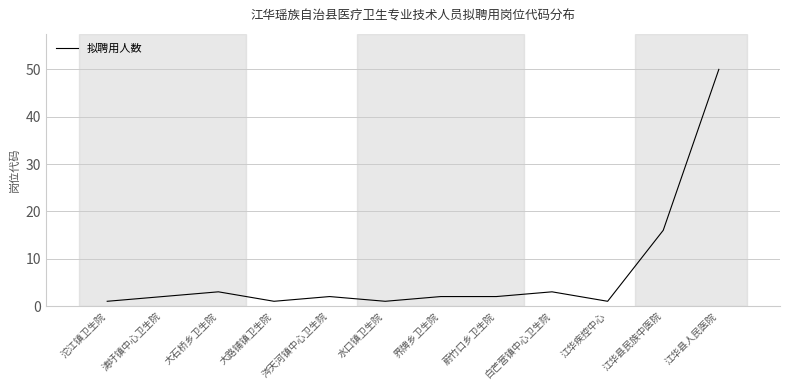

Where is the first local minimum?

大路铺镇卫生院